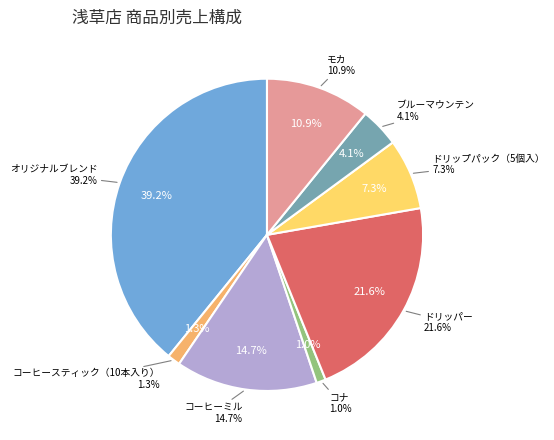

Count the number of slices in the pie.

8